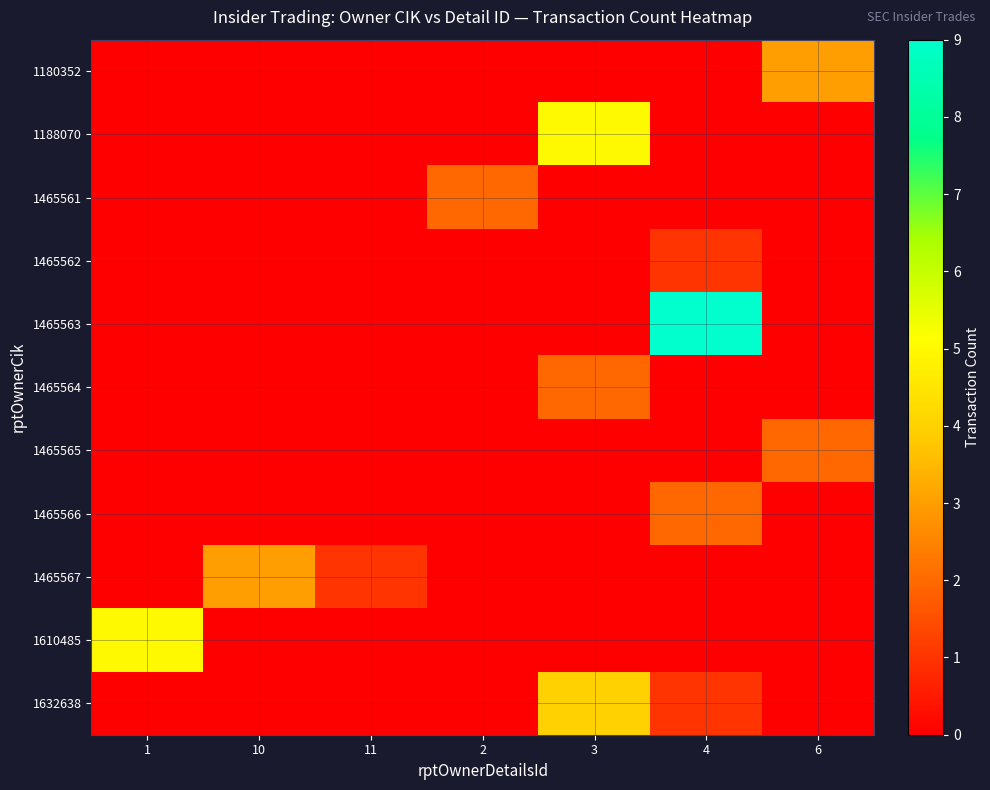

How many data points does each series have?

7